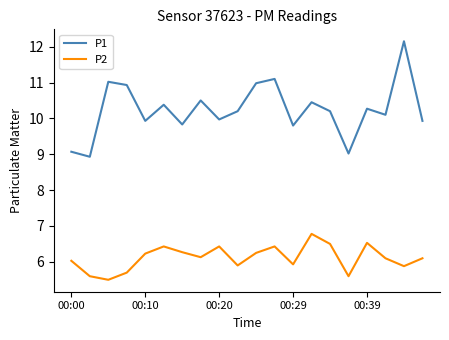

What is the smallest value displayed?

5.5